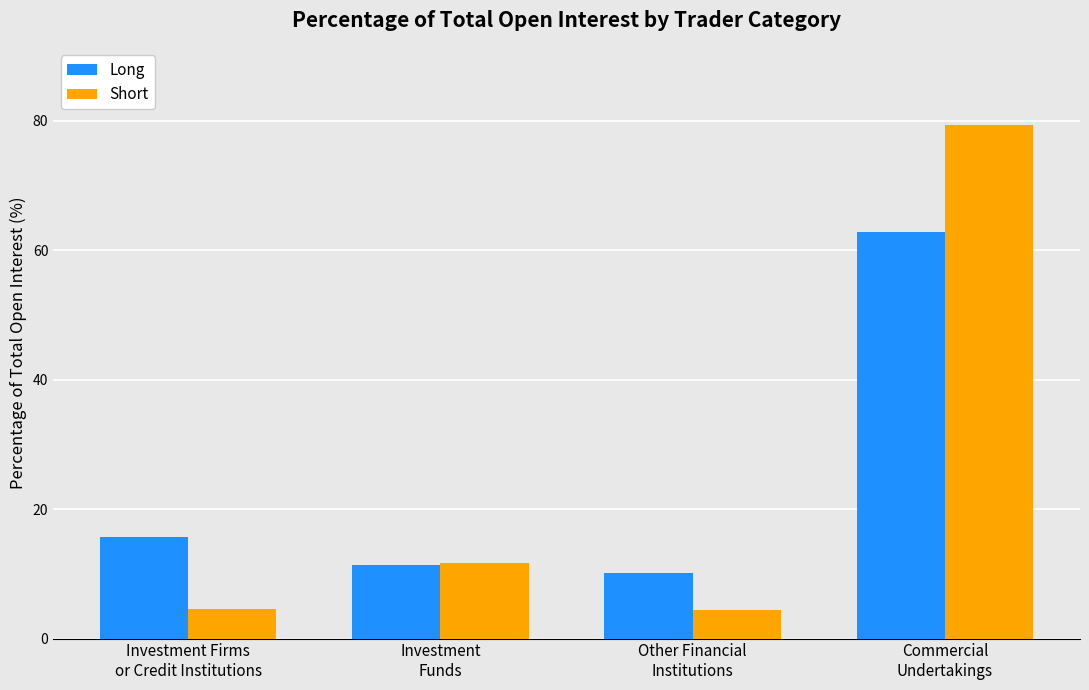

Does the chart contain stacked bars?

No